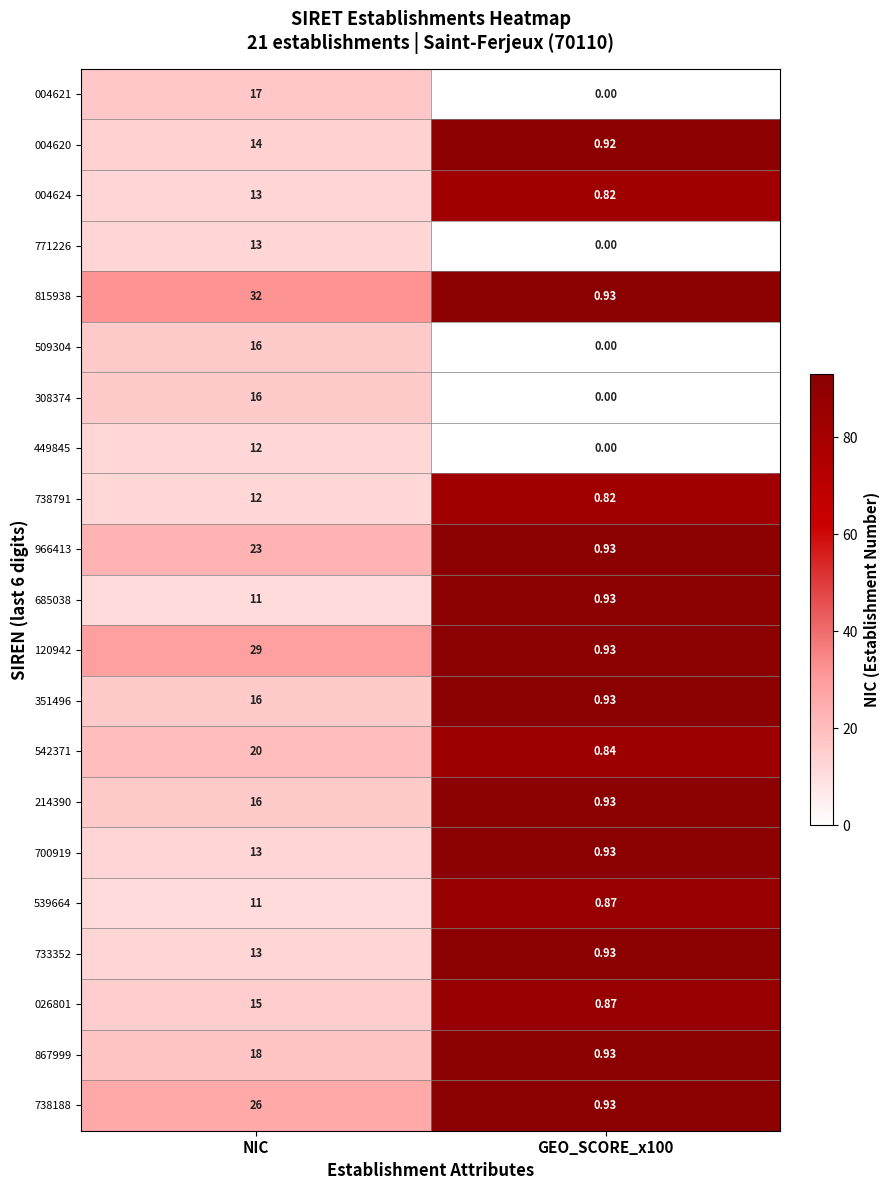

Which label corresponds to the largest value in the chart?

NIC